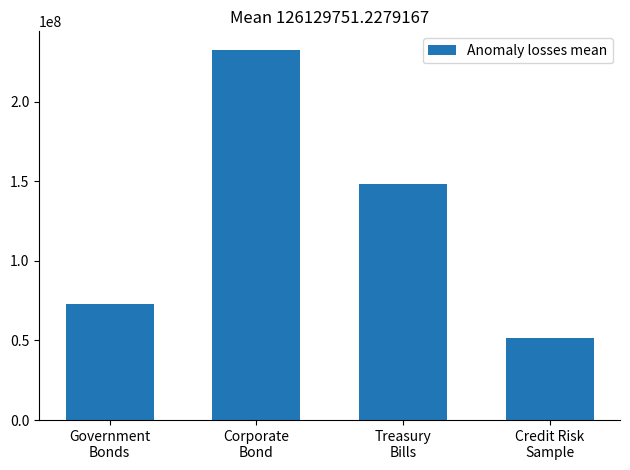

At which category does the chart reach its minimum across all series?

Credit Risk
Sample